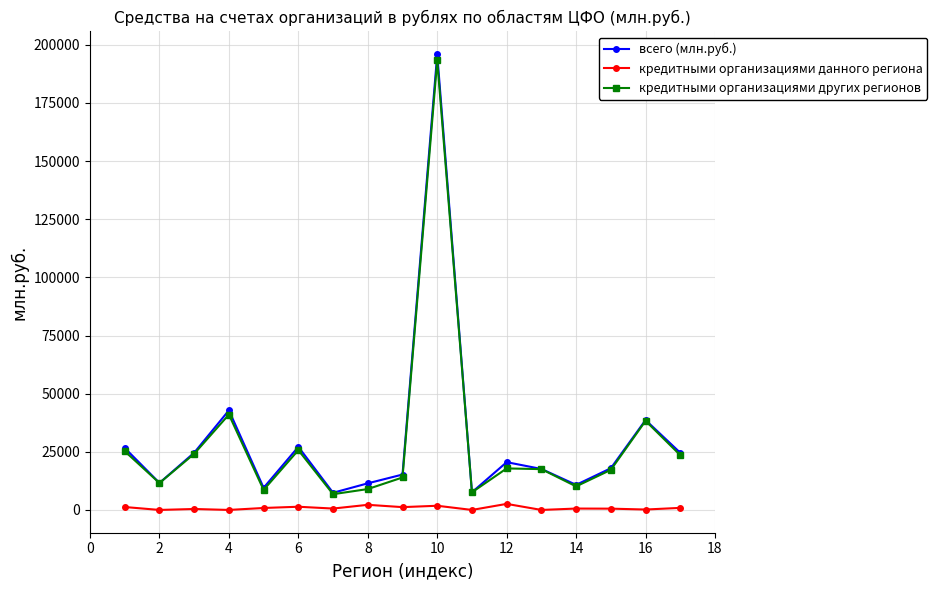

What is the average value of the кредитными организациями данного региона series?

853